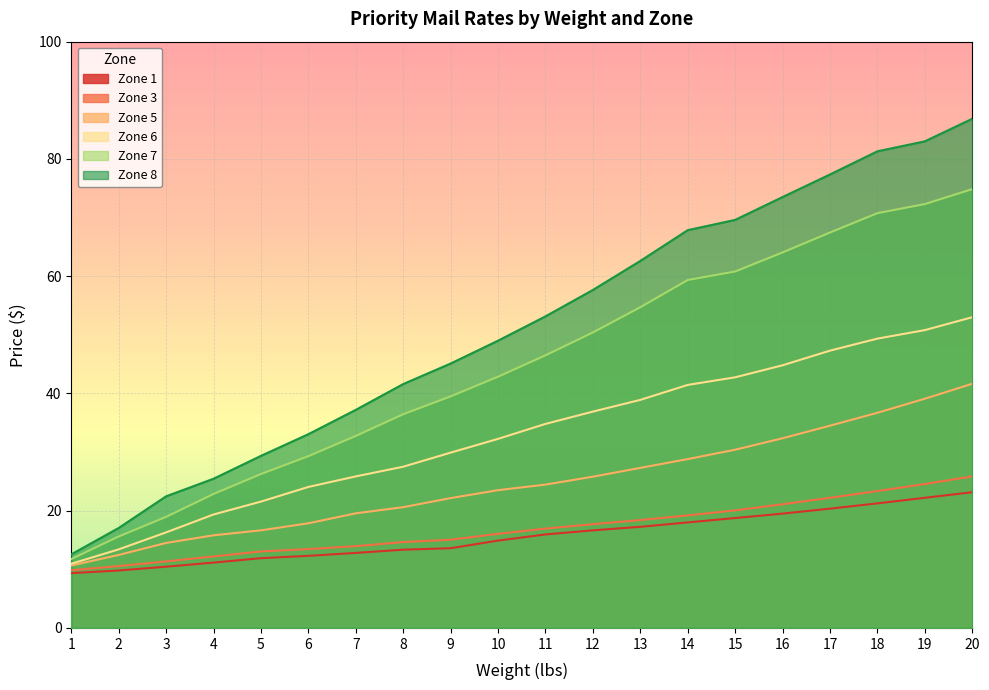

Which label corresponds to the largest value in the chart?

20